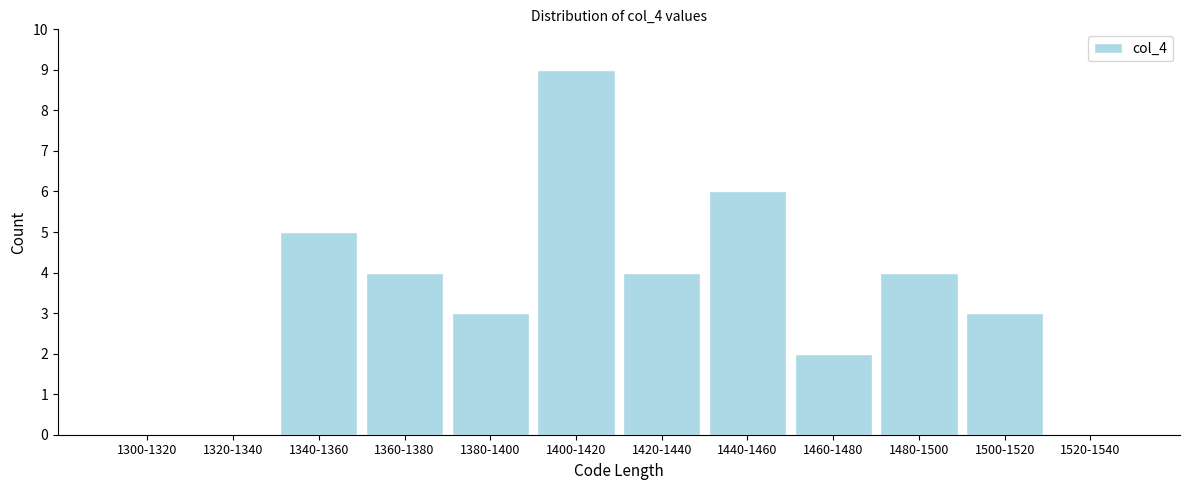

Reading right to left, what are all the values shown in this chart?

1520-1540=0	1500-1520=3	1480-1500=4	1460-1480=2	1440-1460=6	1420-1440=4	1400-1420=9	1380-1400=3	1360-1380=4	1340-1360=5	1320-1340=0	1300-1320=0